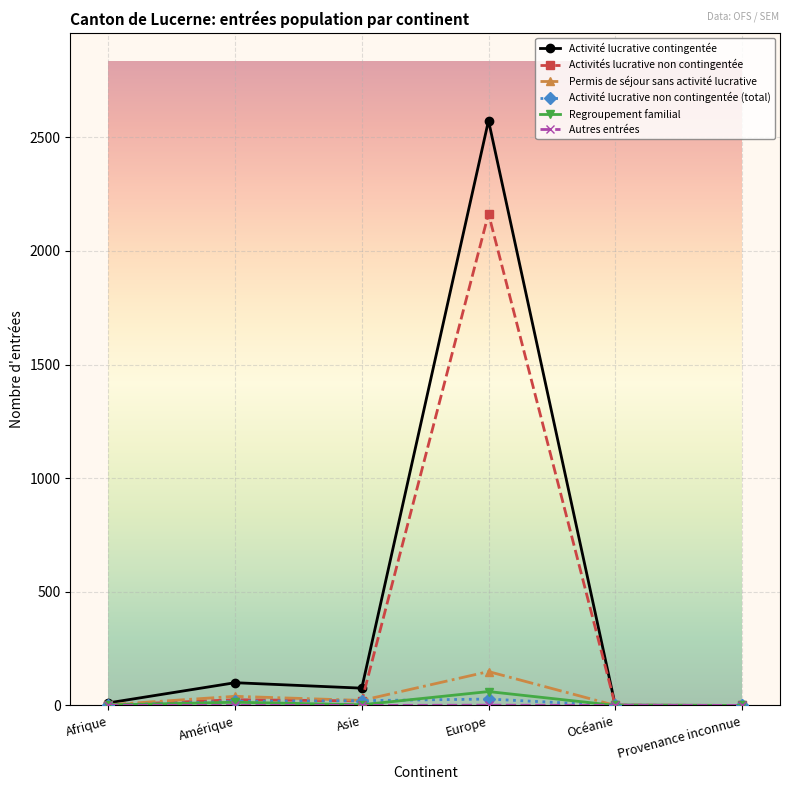

What position from the left is Provenance inconnue?

6